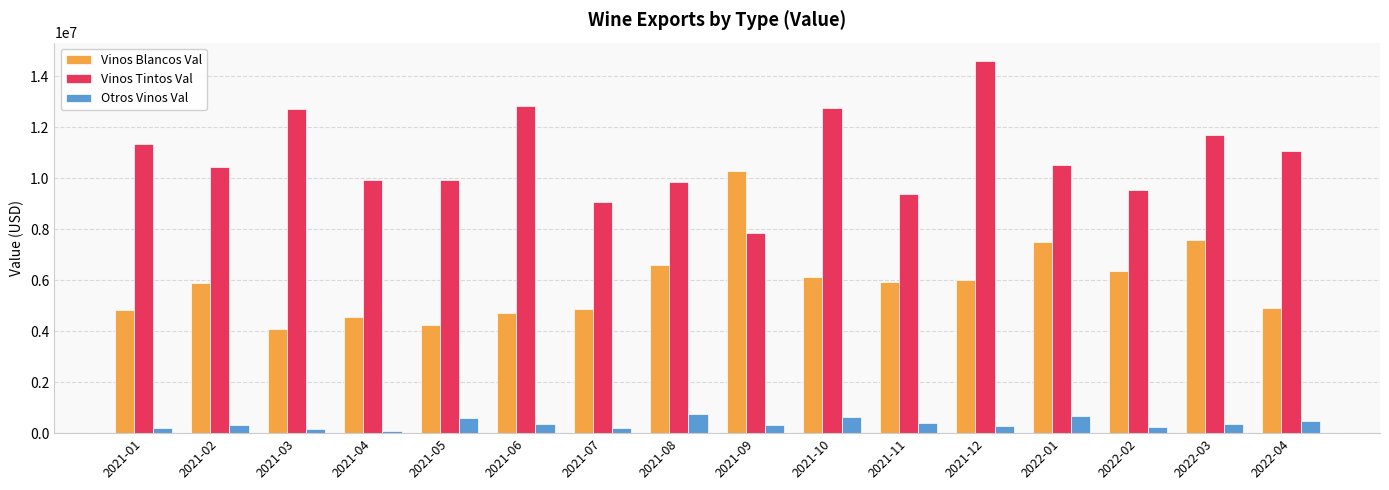

What is the difference between the Vinos Blancos Val values at 2022-03 and 2022-01?

55448.0